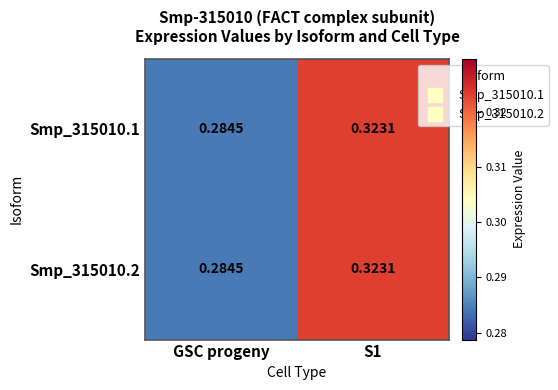

Where is Smp_315010.2 nearest to the value 0?

GSC progeny